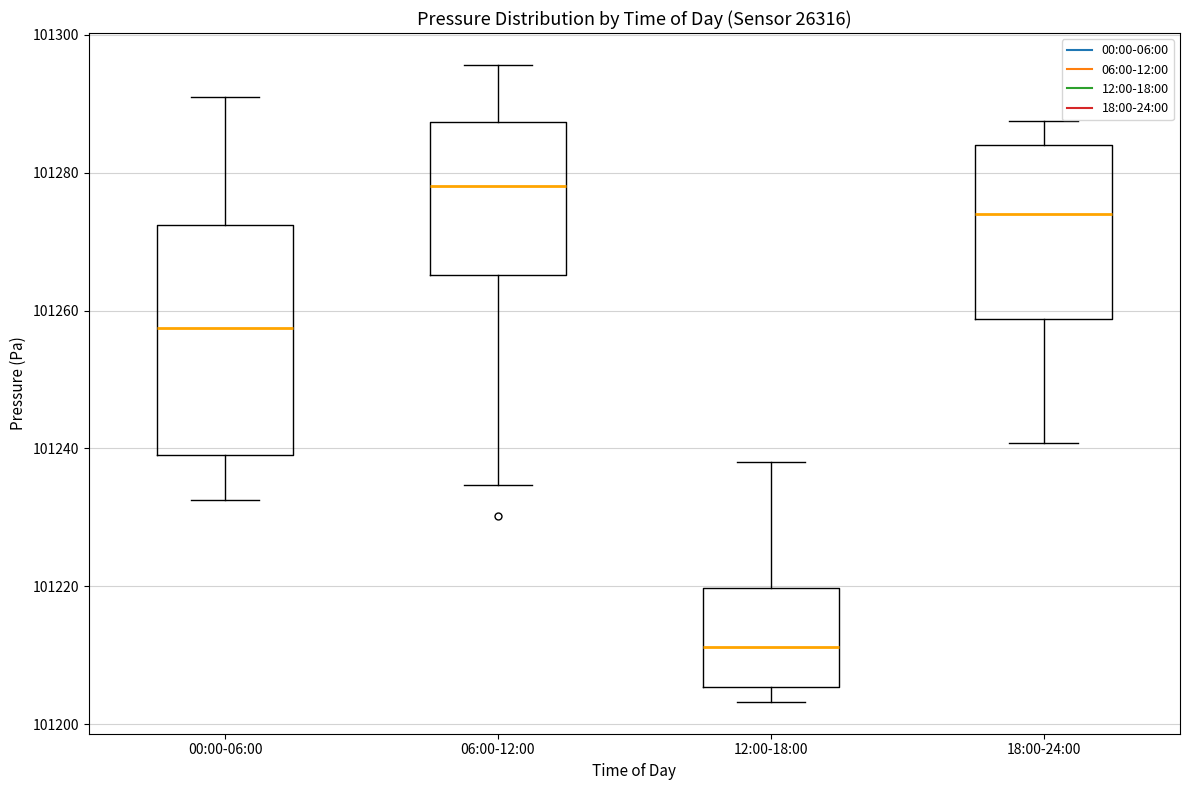

Reading left to right, read every box against the y-axis: the position of its median line, the range the box covers, and the ends of its whiskers. The values are not printed on the chart, so give them approximately, as read against the axis.

00:00-06:00: median 101258, box 101240 to 101272, whiskers 101232 to 101290
06:00-12:00: median 101278, box 101266 to 101288, whiskers 101234 to 101296
12:00-18:00: median 101212, box 101206 to 101220, whiskers 101204 to 101238
18:00-24:00: median 101274, box 101258 to 101284, whiskers 101240 to 101288